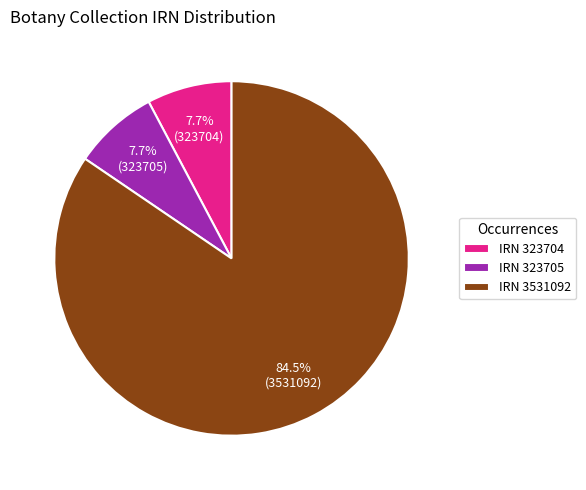

Is IRN 3531092 the majority of the pie?

Yes